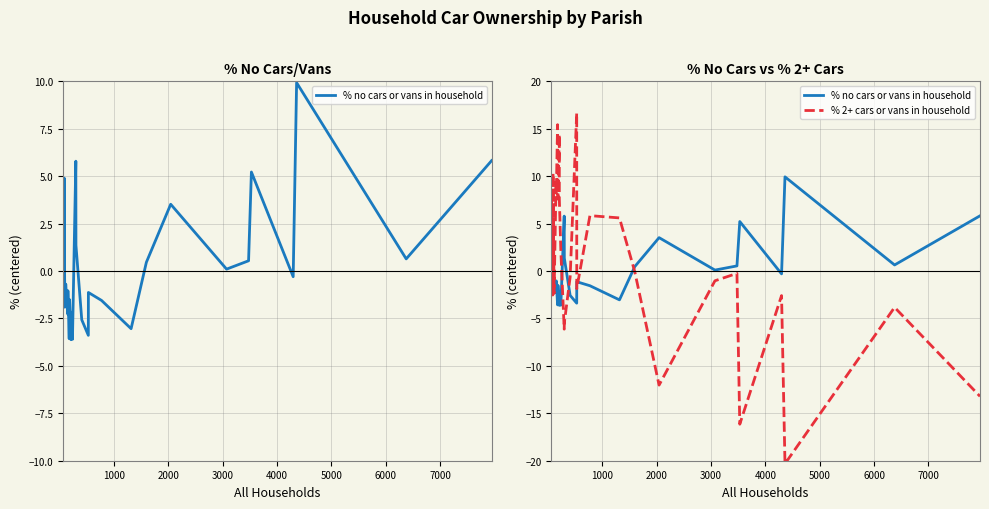

Reading left to right, extract all data points from this chart.

% no cars or vans in household: -1.9	-0.9	4.9	2.2	-0.4	-1.9	-0.7	-2.3	-1.0	-3.6	-1.5	-3.6	-2.2	-3.6	5.8	1.4	-2.6	-3.4	-1.1	-1.5	-3.0	0.5	3.5	0.1	0.5	5.2	-0.3	9.9	0.6	5.8
% 2+ cars or vans in household: 7.8	5.8	0.7	-2.5	10.3	5.3	-2.3	9.6	8.2	15.4	7.6	14.4	7.6	2.1	-6.1	-5.5	-0.6	16.7	-1.9	5.8	5.6	-0.1	-12.0	-1.0	-0.2	-16.1	-2.6	-20.3	-3.8	-13.2